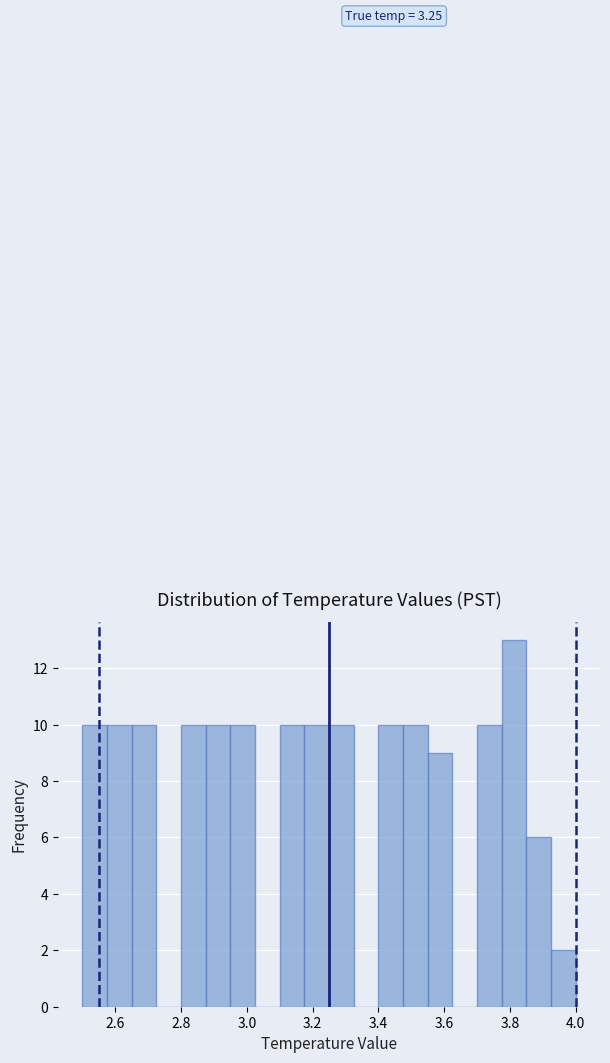

Around what value on the x-axis is the tallest bar? Give the approximate position of its centre, as read against the axis.

3.82